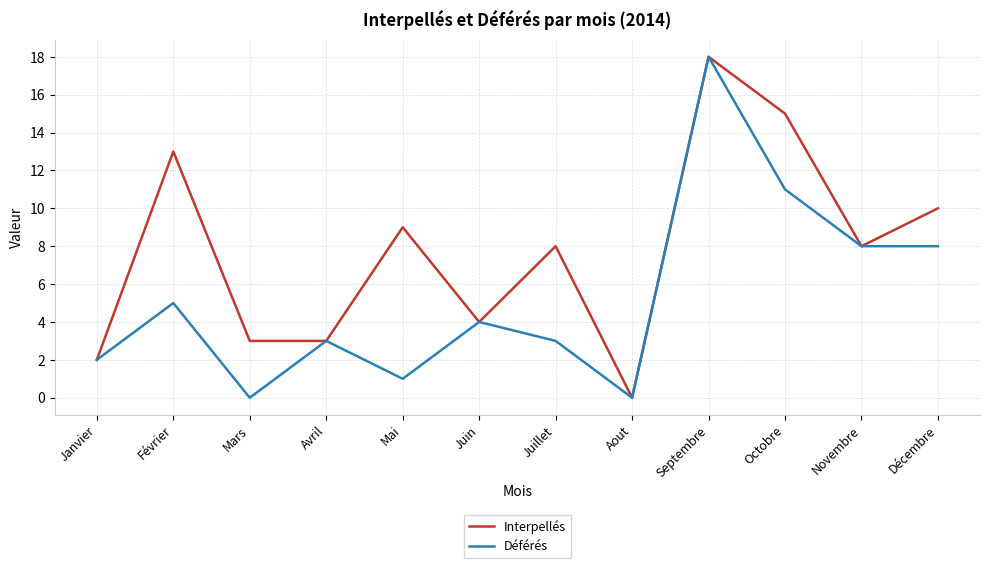

True or false: Interpellés has more than 2 points higher than both neighbors.

True